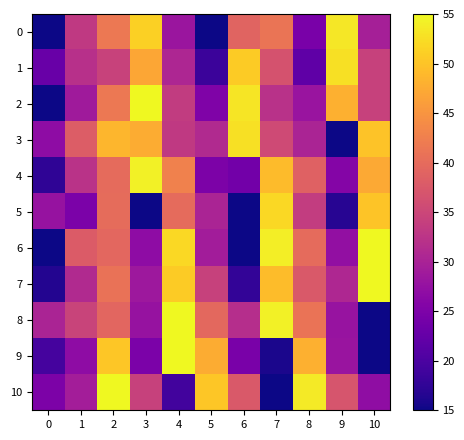

How many distinct data groups are displayed?

11